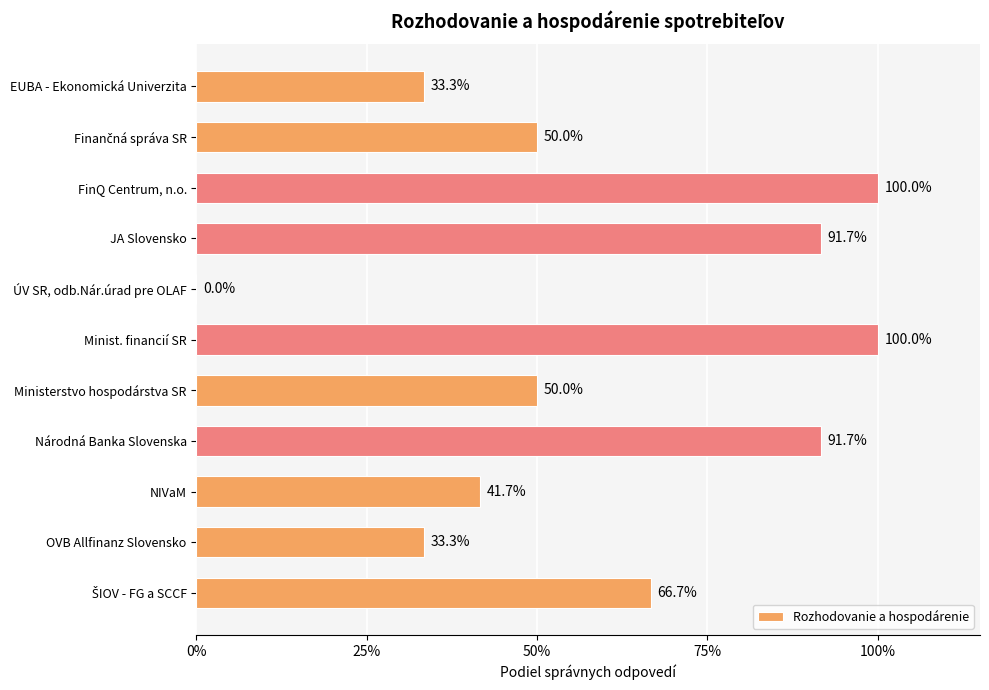

Are the bars horizontal?

Yes